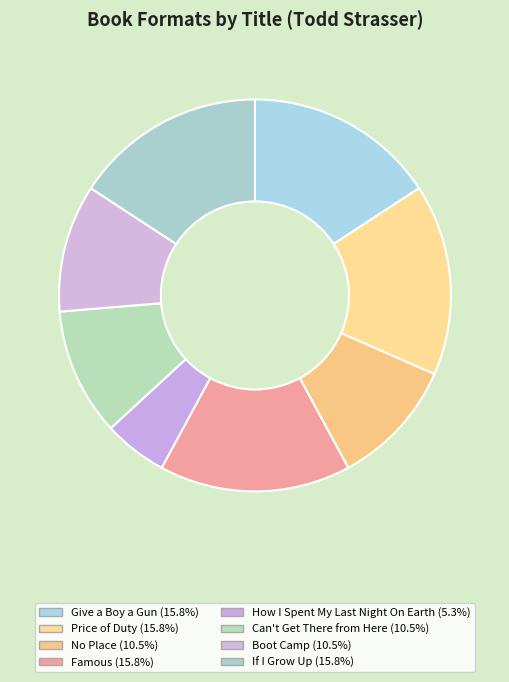

True or false: Boot Camp accounts for 1% of the total.

False